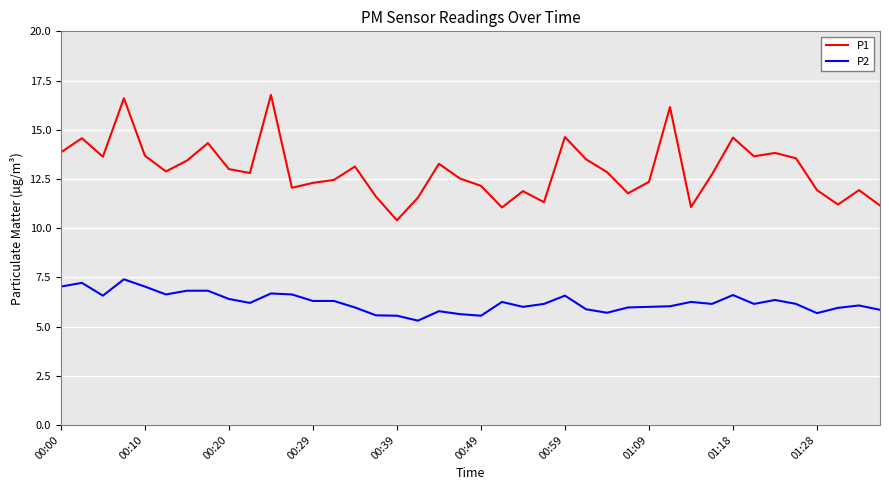

List the series in order of their overall mean, highest first.

P1, P2